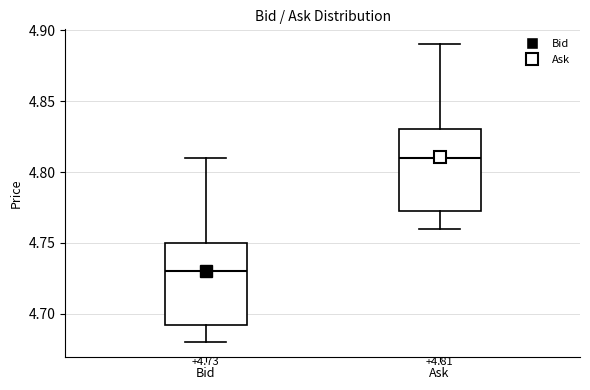

Which box has the lowest median line?

Bid